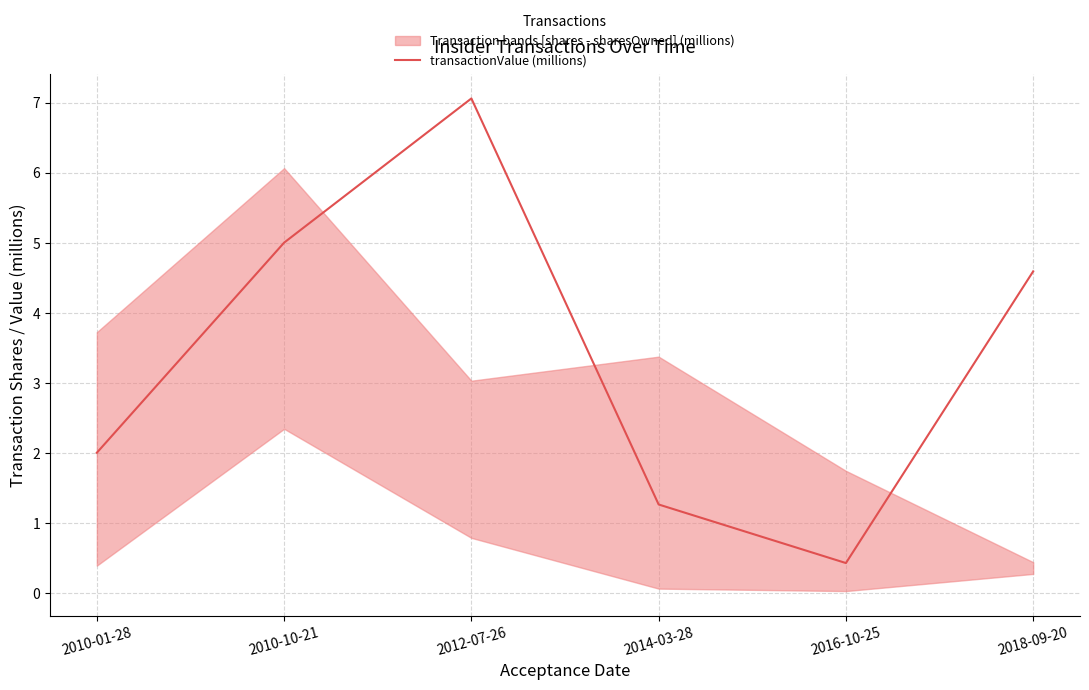

Which label corresponds to the smallest value in the chart?

2016-10-25